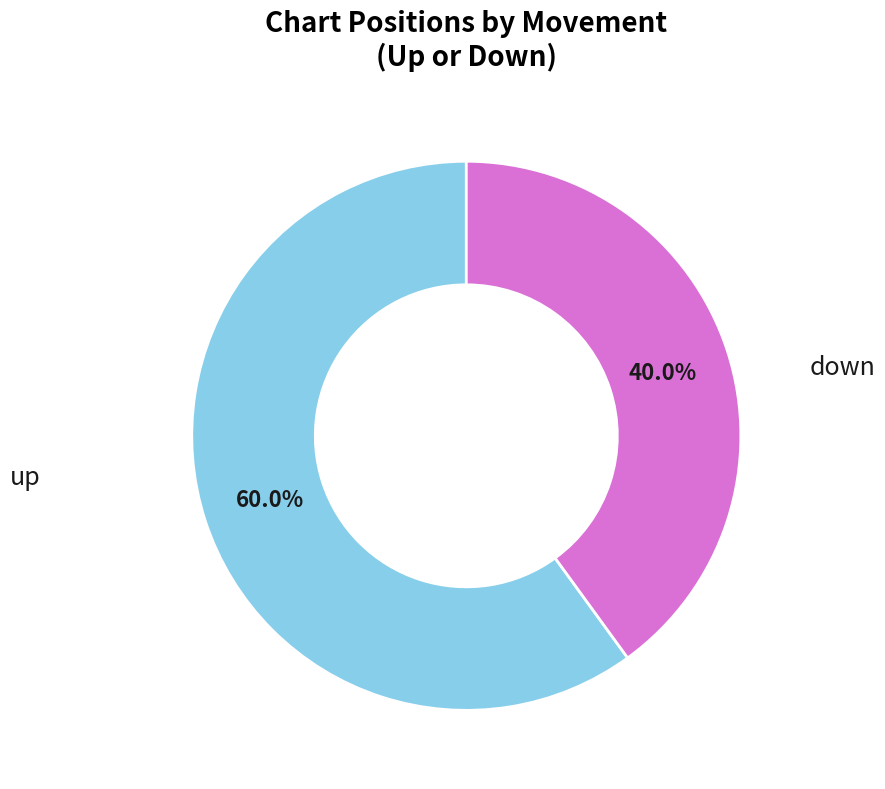

Is there a majority slice in this chart?

Yes